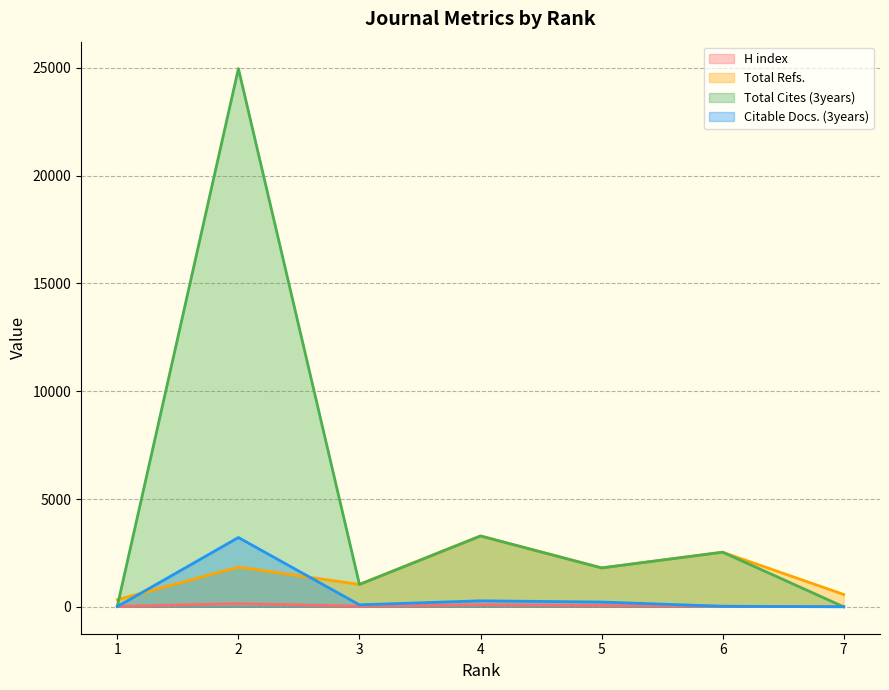

What is the sum of the Total Refs. values at 7 and 4?

3860